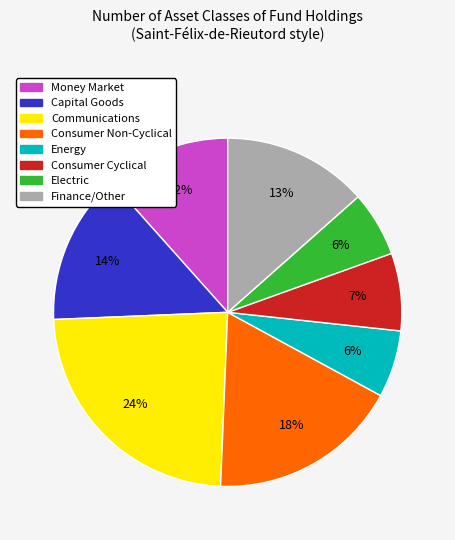

How many slices are in this pie chart?

8